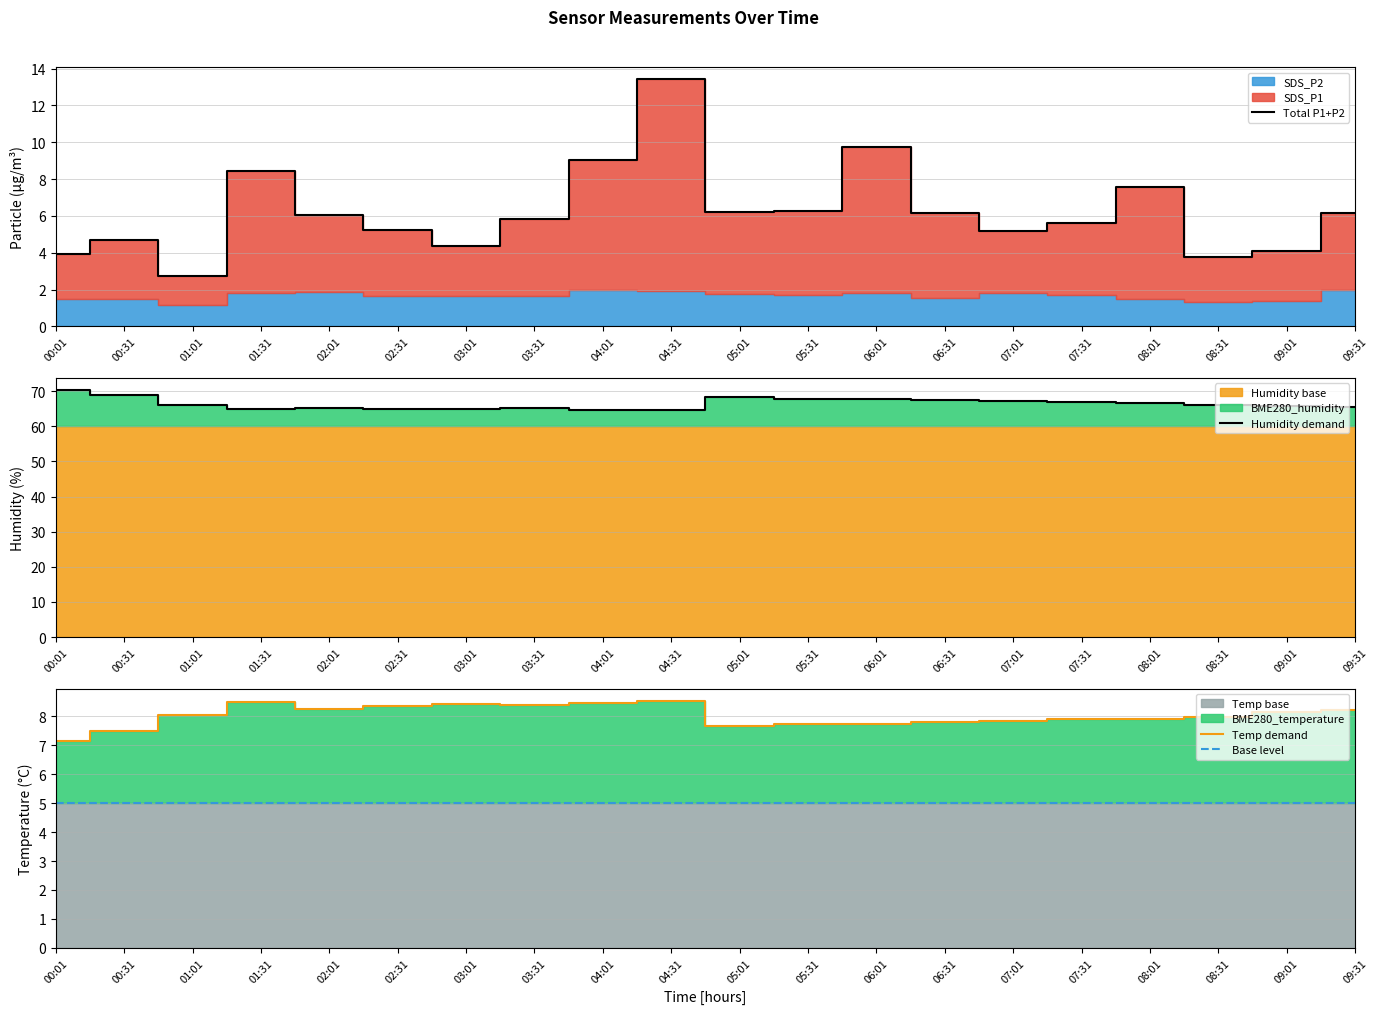

Which series has the largest total across all categories?

Humidity demand